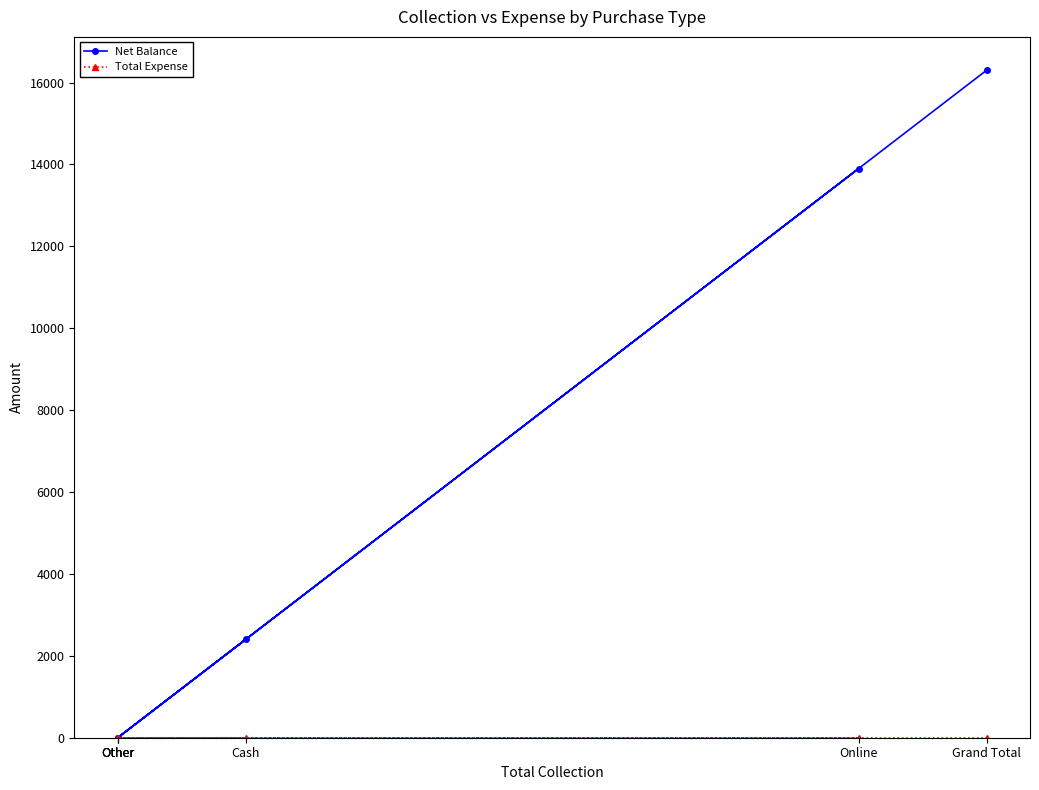

Which category has the lowest value across all series?

Other